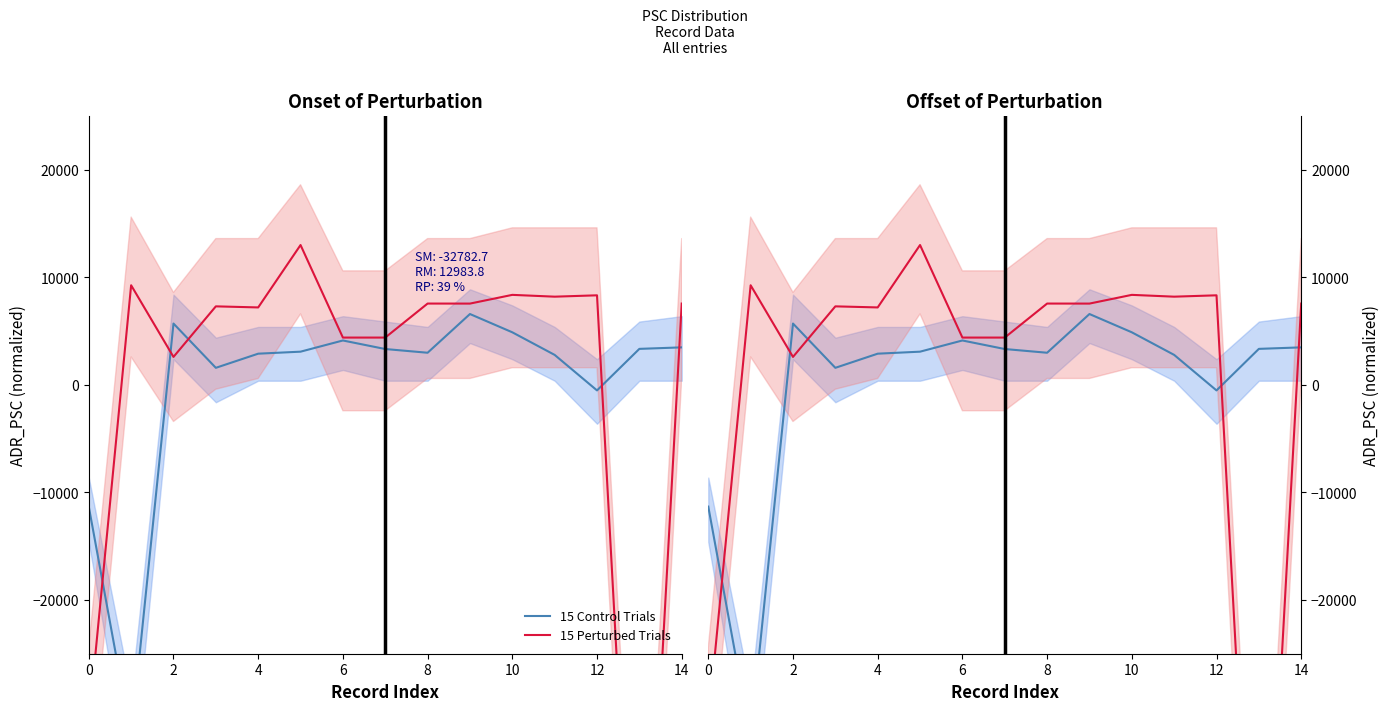

How many positive values does the 15 Perturbed Trials series have?

13